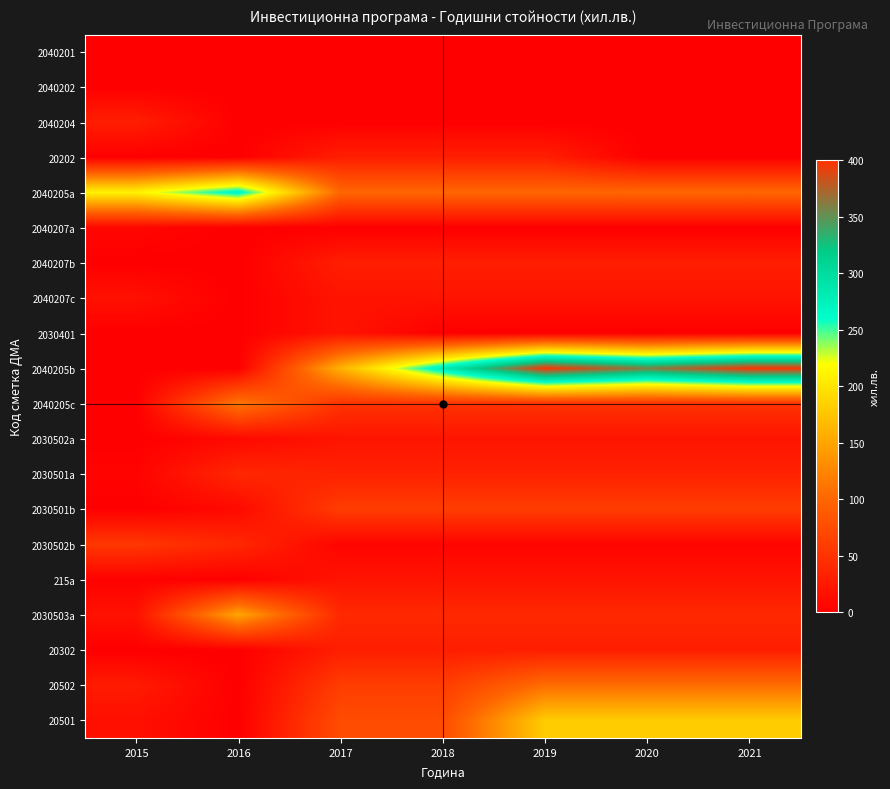

Reading left to right, list all the values displayed in this chart.

2040201: 2015=0	2016=0	2017=0	2018=0	2019=0	2020=0	2021=0
2040202: 2015=0	2016=0	2017=0	2018=0	2019=0	2020=0	2021=0
2040204: 2015=30	2016=0	2017=0	2018=0	2019=0	2020=0	2021=0
20202: 2015=0	2016=0	2017=30	2018=30	2019=30	2020=0	2021=0
2040205a: 2015=211	2016=271	2017=100	2018=100	2019=100	2020=100	2021=100
2040207a: 2015=7	2016=0	2017=0	2018=0	2019=0	2020=0	2021=0
2040207b: 2015=0	2016=0	2017=30	2018=30	2019=30	2020=30	2021=30
2040207c: 2015=17	2016=0	2017=20	2018=20	2019=20	2020=20	2021=20
2030401: 2015=0	2016=0	2017=20	2018=0	2019=0	2020=0	2021=0
2040205b: 2015=0	2016=0	2017=160	2018=280	2019=400	2020=360	2021=400
2040205c: 2015=0	2016=114	2017=50	2018=50	2019=50	2020=50	2021=50
2030502a: 2015=0	2016=9	2017=20	2018=20	2019=20	2020=20	2021=20
2030501a: 2015=4	2016=39	2017=34	2018=34	2019=34	2020=34	2021=34
2030501b: 2015=0	2016=10	2017=60	2018=60	2019=60	2020=60	2021=60
2030502b: 2015=55	2016=39	2017=5	2018=5	2019=5	2020=5	2021=5
215a: 2015=2	2016=0	2017=20	2018=20	2019=20	2020=20	2021=20
2030503a: 2015=18	2016=150	2017=40	2018=40	2019=40	2020=40	2021=40
20302: 2015=0	2016=0	2017=30	2018=30	2019=30	2020=30	2021=30
20502: 2015=27	2016=0	2017=60	2018=60	2019=105	2020=105	2021=105
20501: 2015=16	2016=0	2017=75	2018=75	2019=180	2020=180	2021=180